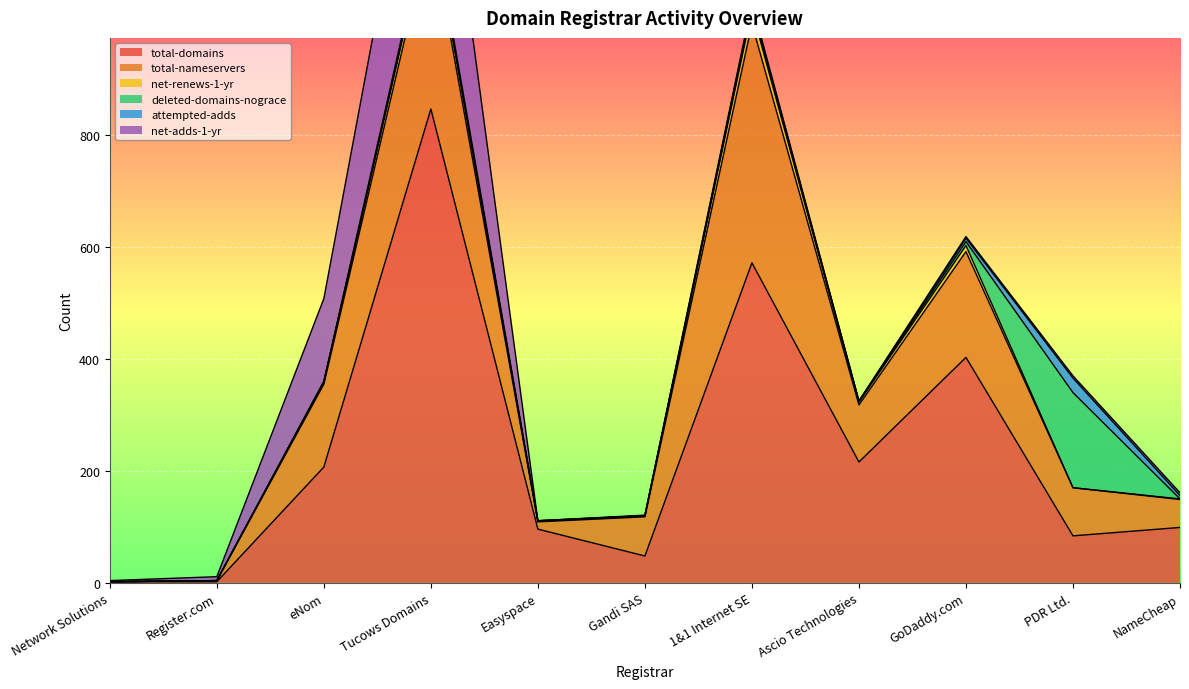

How many interior local peaks does the net-renews-1-yr series have?

3